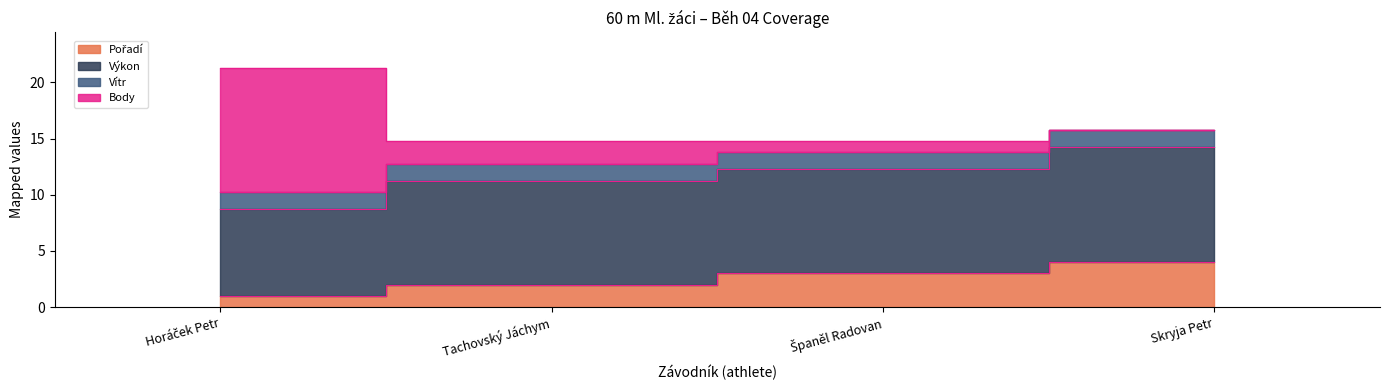

What is the label of the 3rd point from the left?

Španěl Radovan